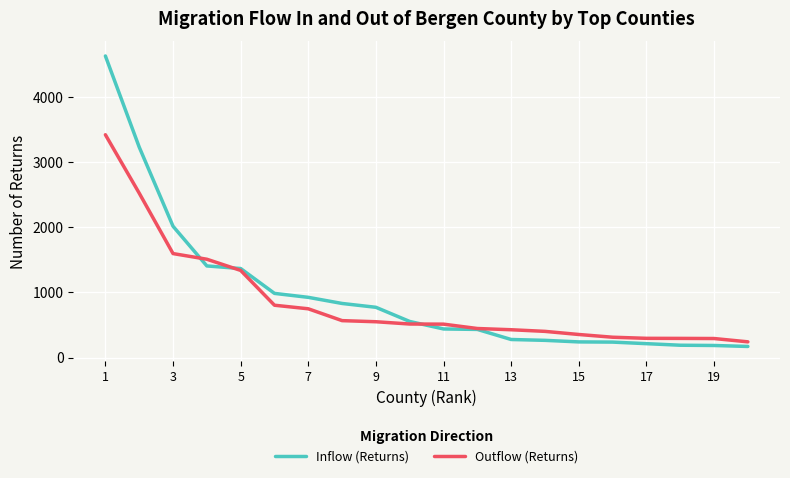

What is the lowest value of the Outflow (Returns) series?

241